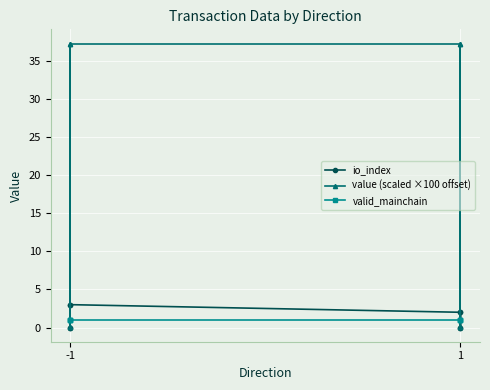

Is the value of valid_mainchain at -1 greater than the value of io_index at -1?

No